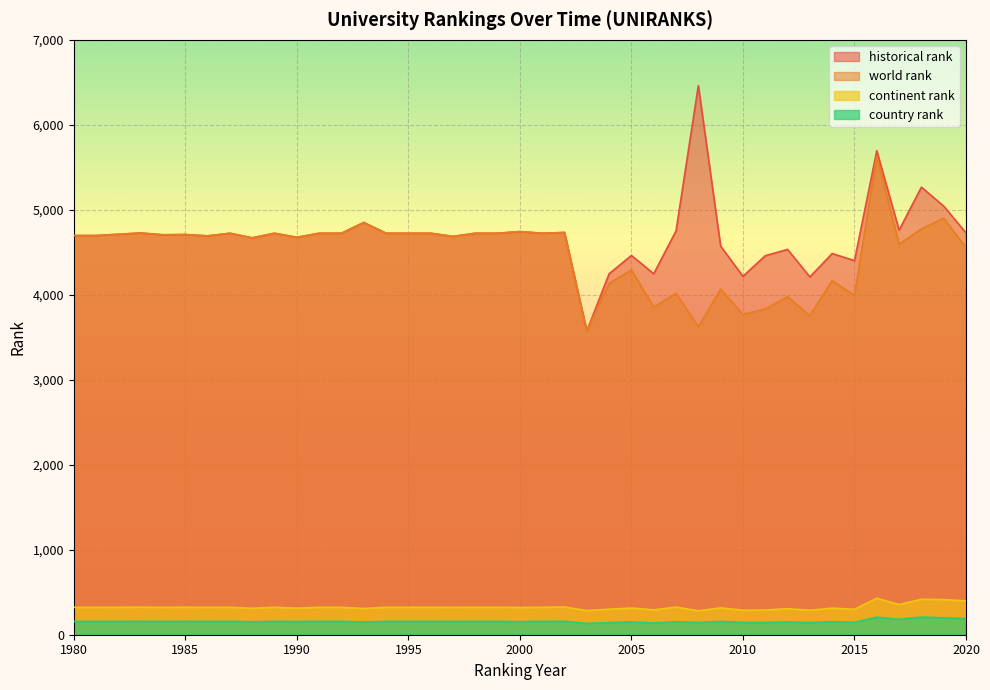

What is the value of the historical rank point at the 33rd from the left?

4210.0